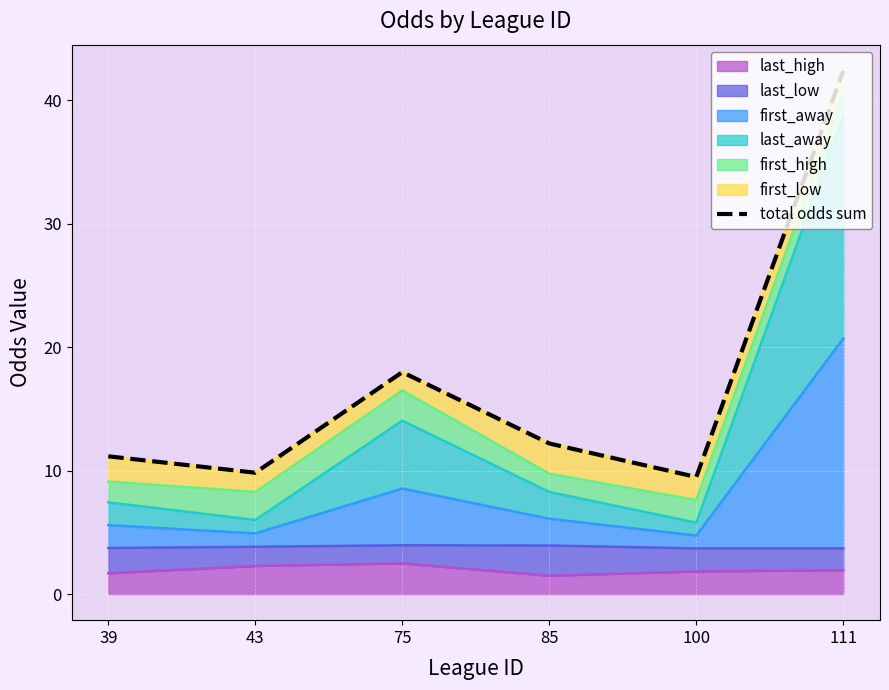

Where is the first local minimum?

43